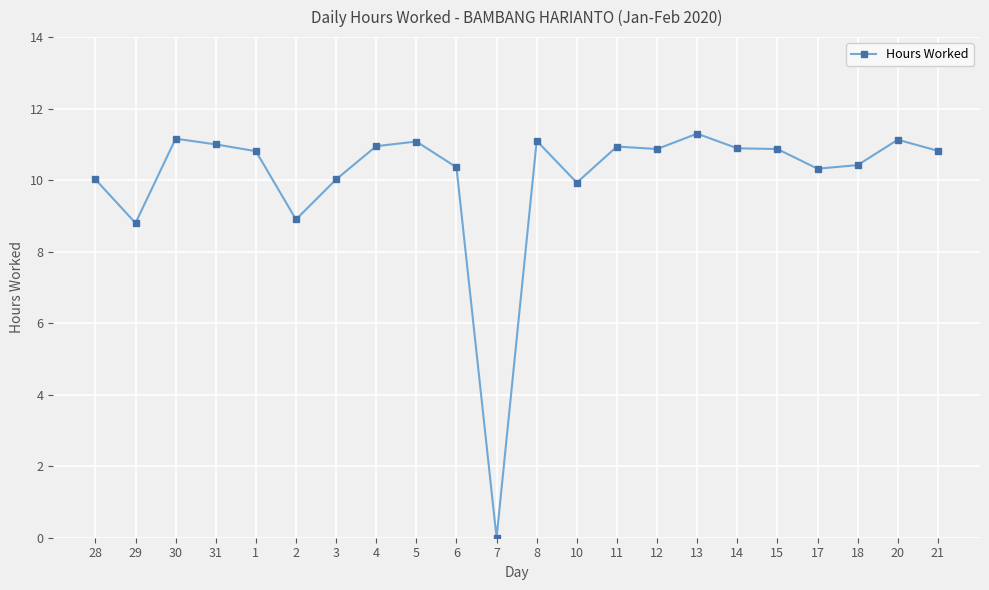

What is the label of the 3rd point from the left?

30